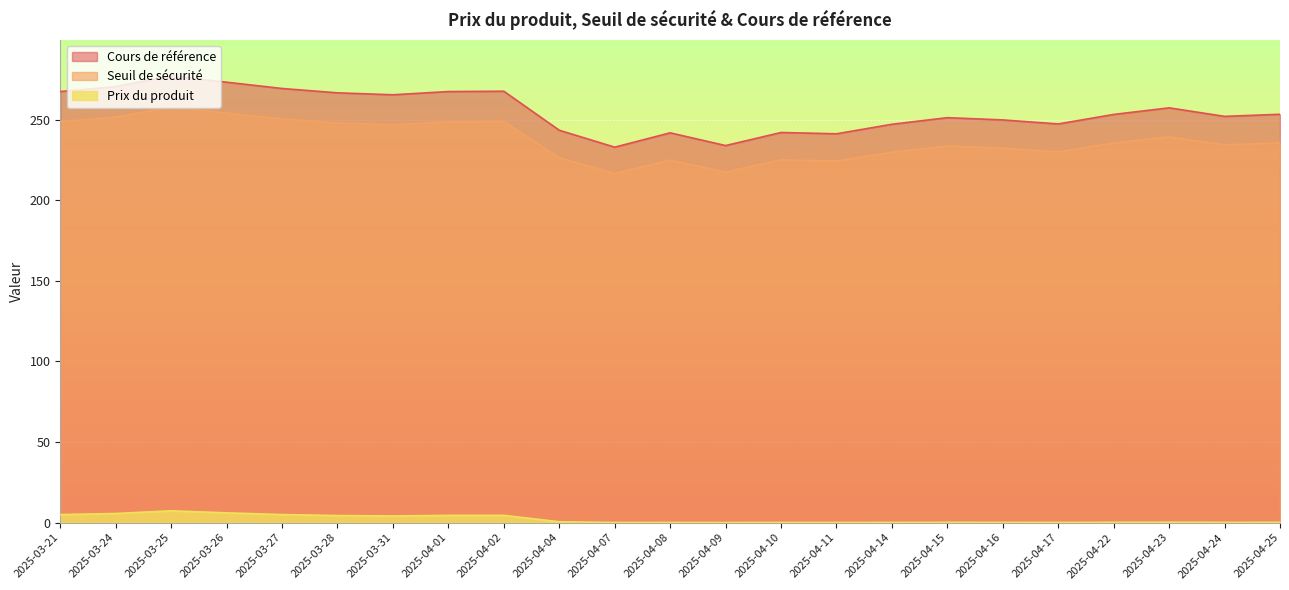

How many values in the Seuil de sécurité series are below 235?

11